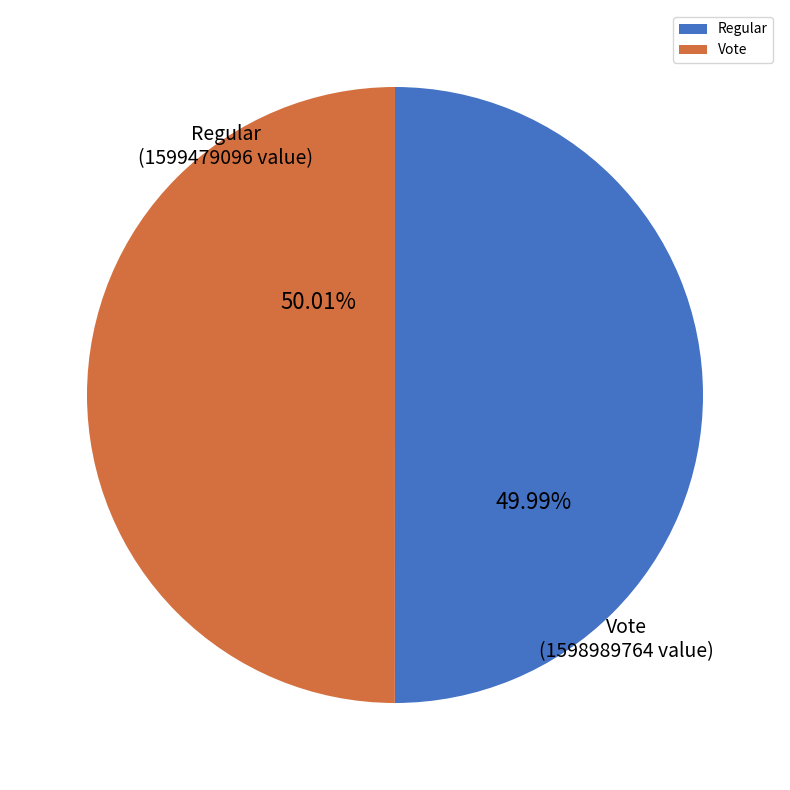

To the nearest percent, what is the combined percentage of Regular and Vote?

100%